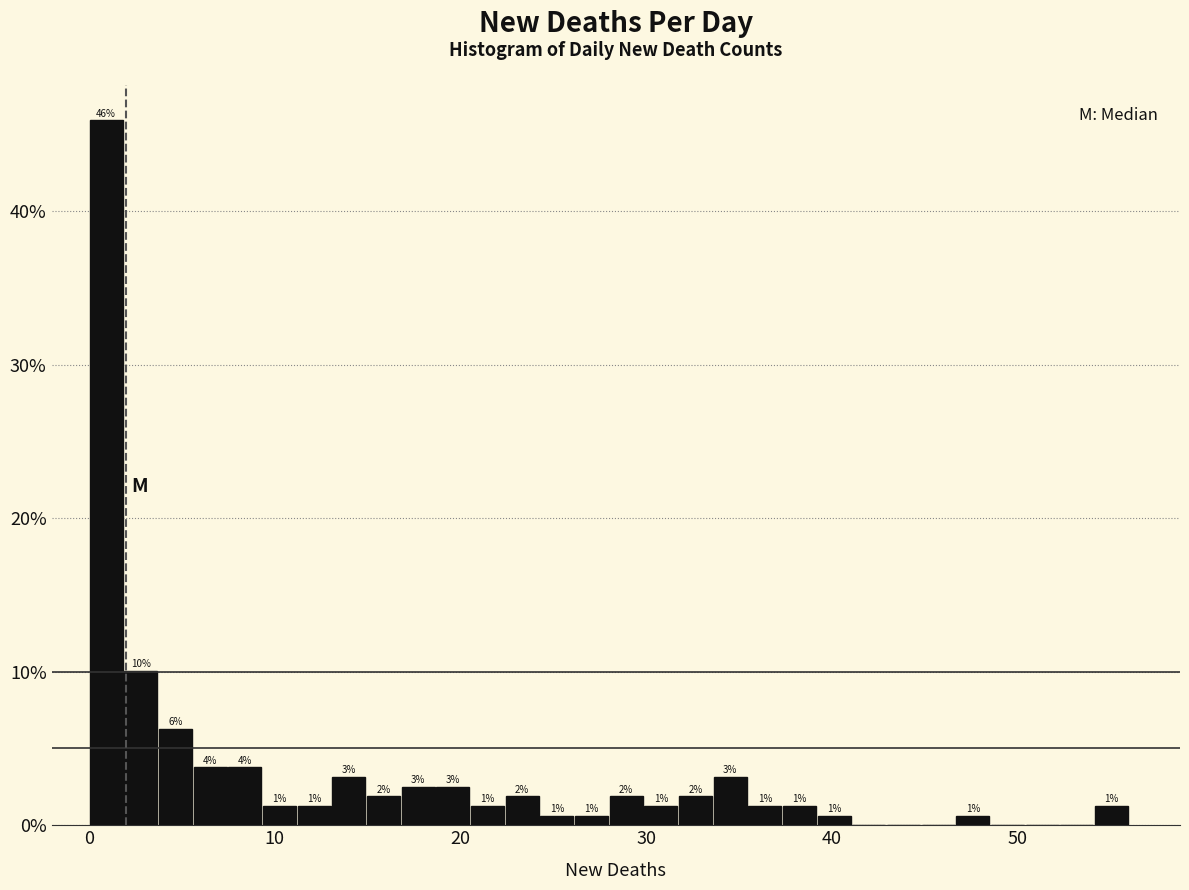

Around what value on the x-axis is the tallest bar? Give the approximate position of its centre, as read against the axis.

1